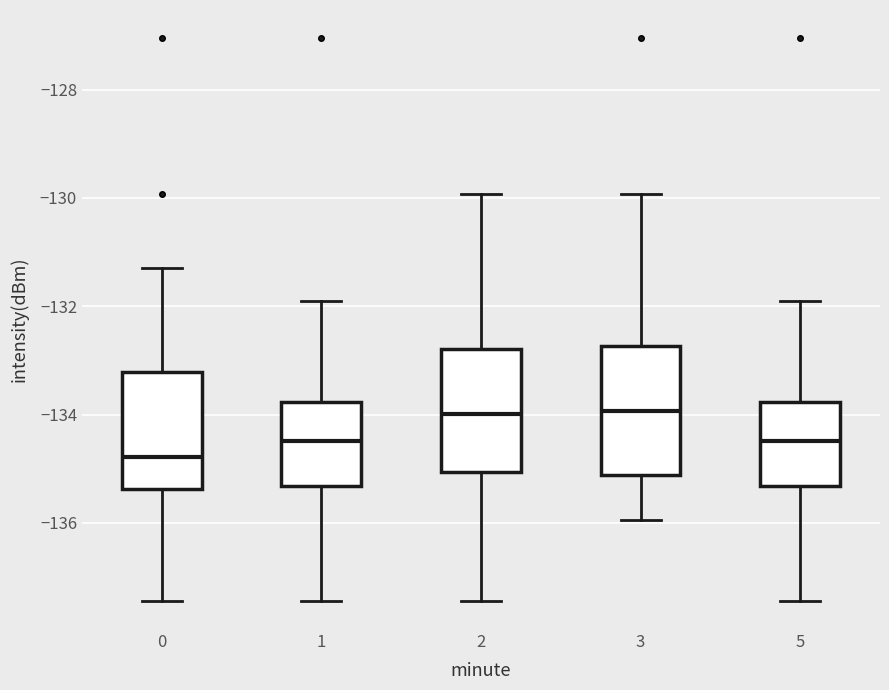

Where does the upper whisker of the box at x = 3 end on the y-axis? The values are not printed on the chart, so give them approximately, as read against the axis.

-130.0